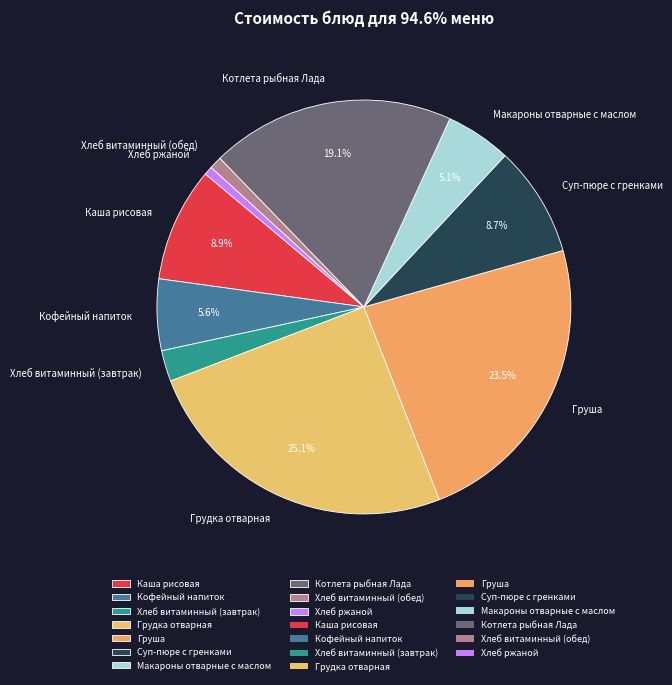

Which category has the biggest portion of the pie?

Грудка отварная